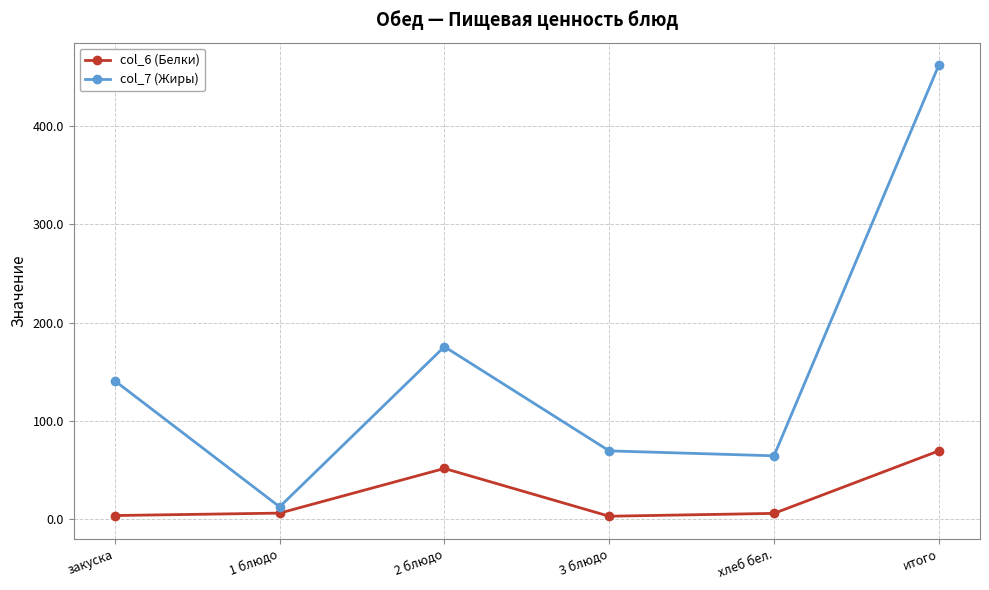

True or false: col_6 (Белки) and col_7 (Жиры) cross at least once.

False